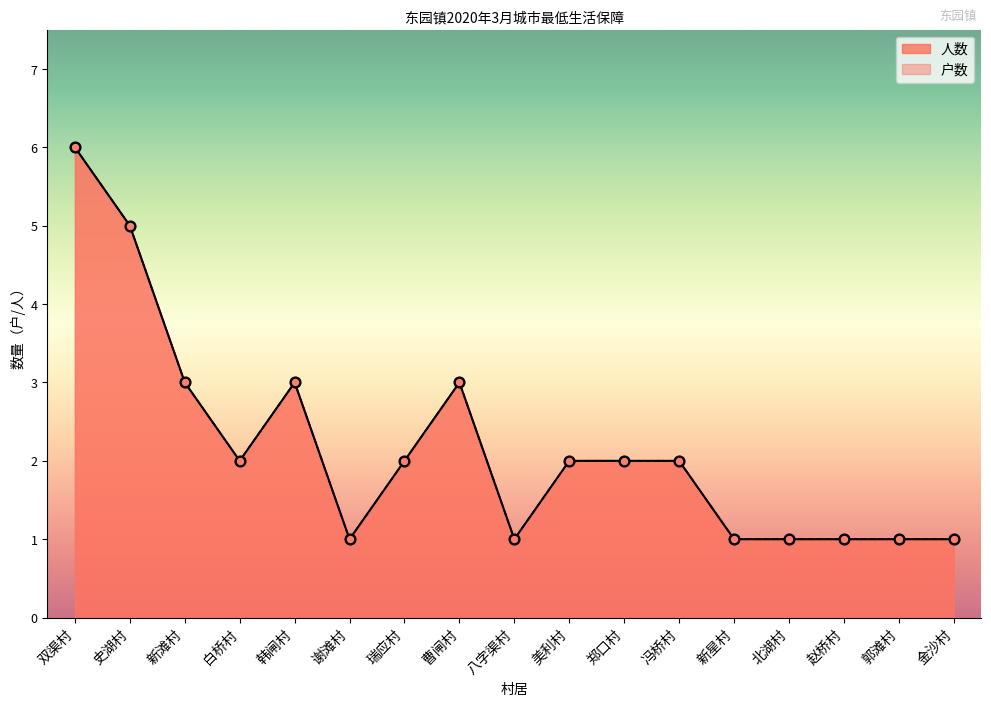

Which series has the largest total across all categories?

人数